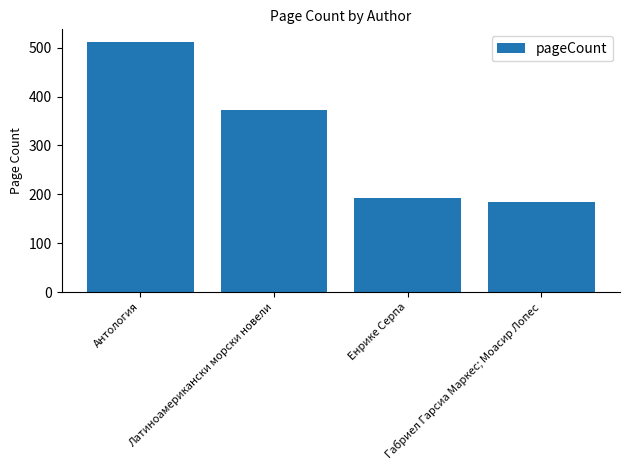

What is the value of the 4th bar from the left?

184